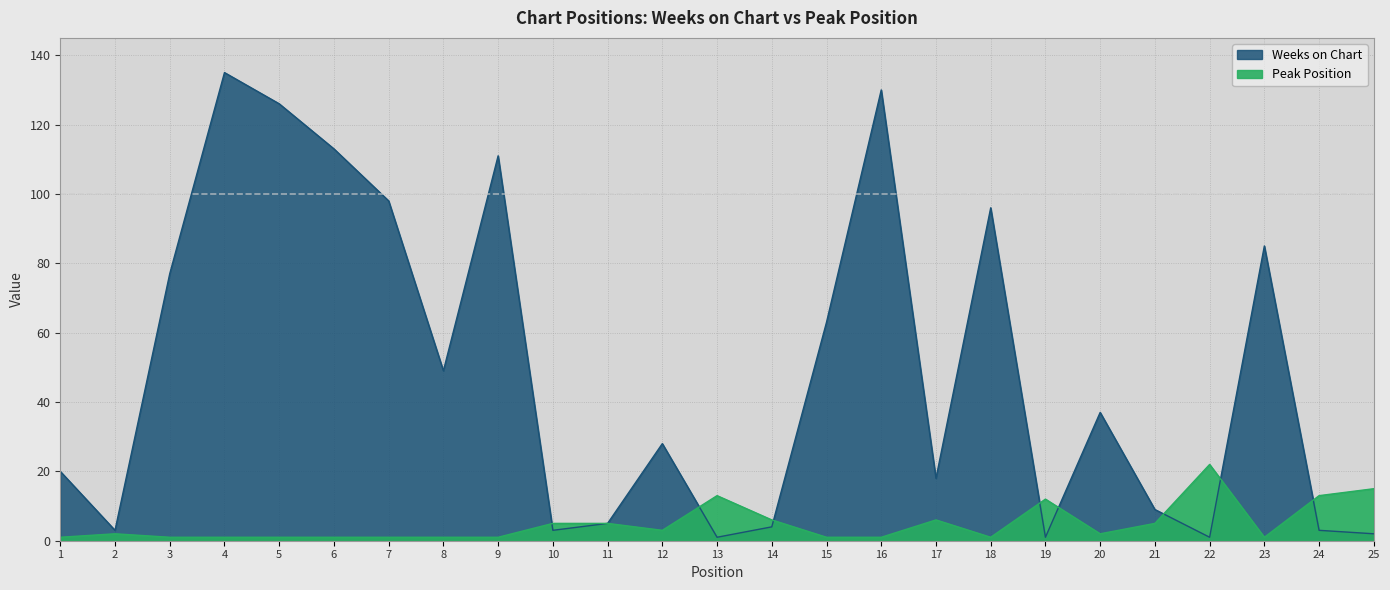

How many intersections are there between Weeks on Chart and Peak Position?

8